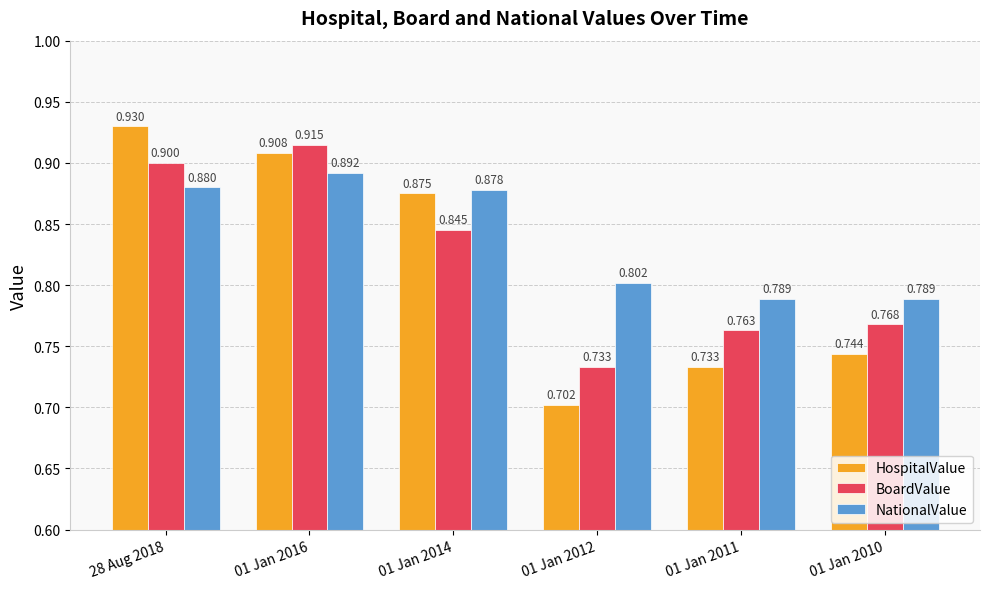

Is the value of NationalValue at 01 Jan 2016 greater than the value of BoardValue at 01 Jan 2010?

Yes